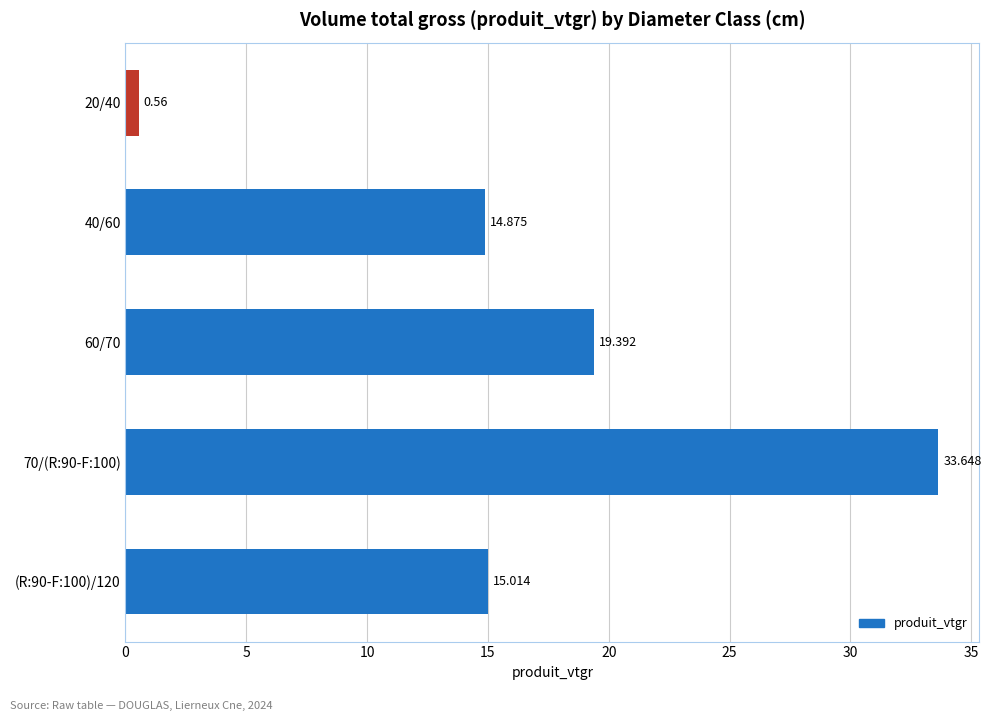

Where is the data nearest to the value 17?

(R:90-F:100)/120